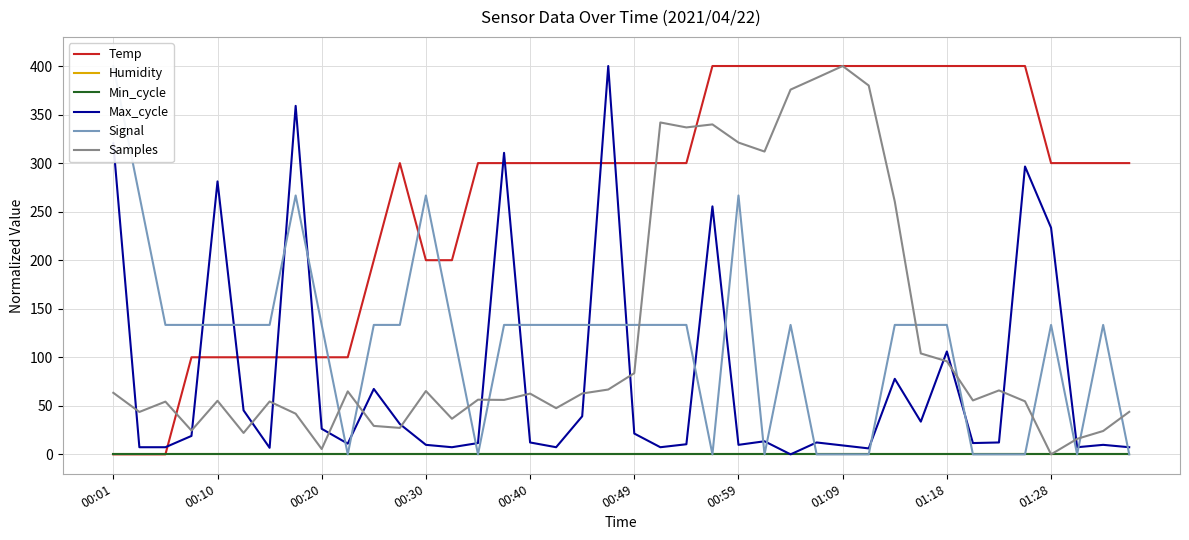

What is the spread (max minus min) of values at 21?

341.8